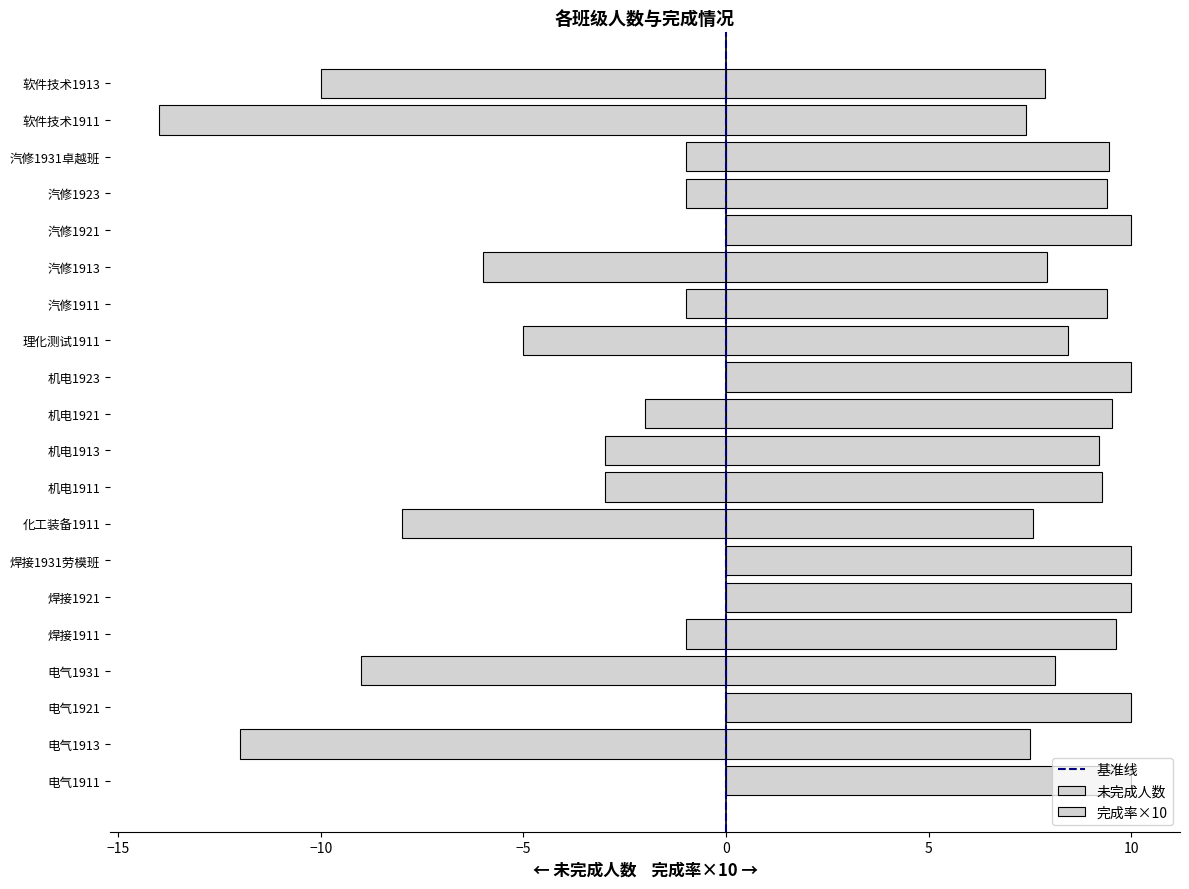

Is the value of 完成率 at 汽修1931卓越班 greater than the value of 未完成人数 at 机电1911?

Yes